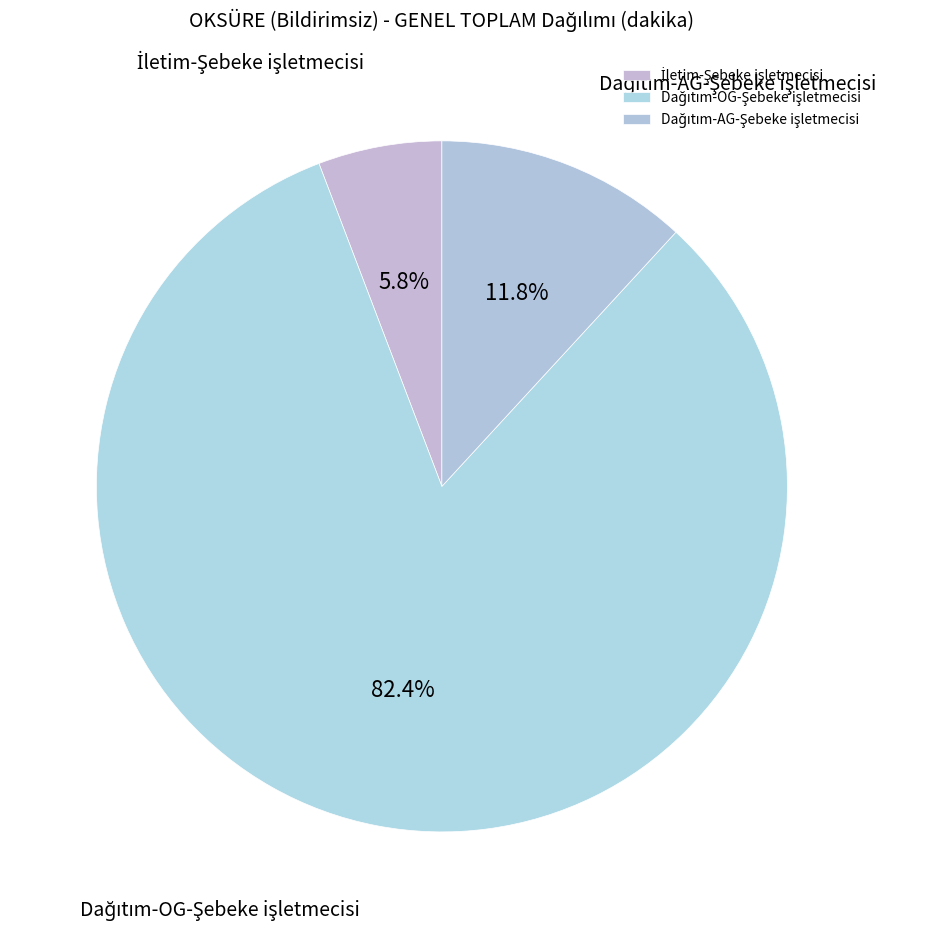

Is there any slice that represents more than half of the pie?

Yes